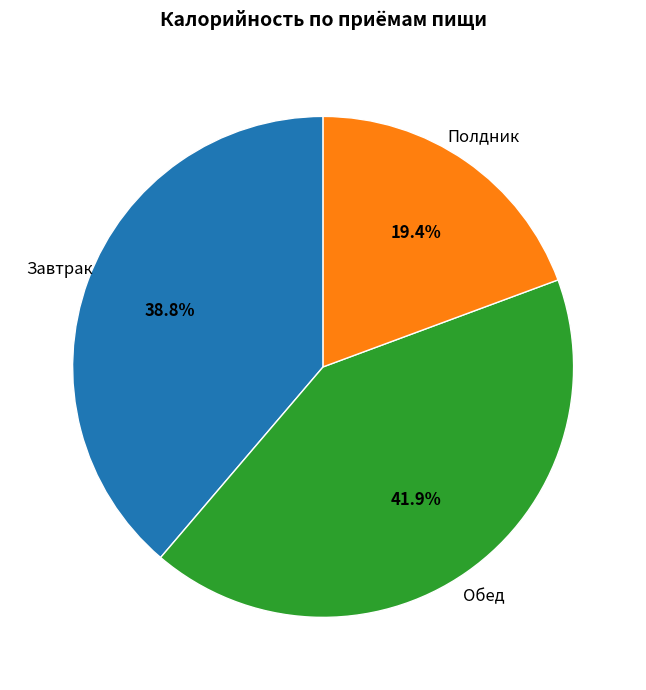

Which category has the smallest portion of the pie?

Полдник